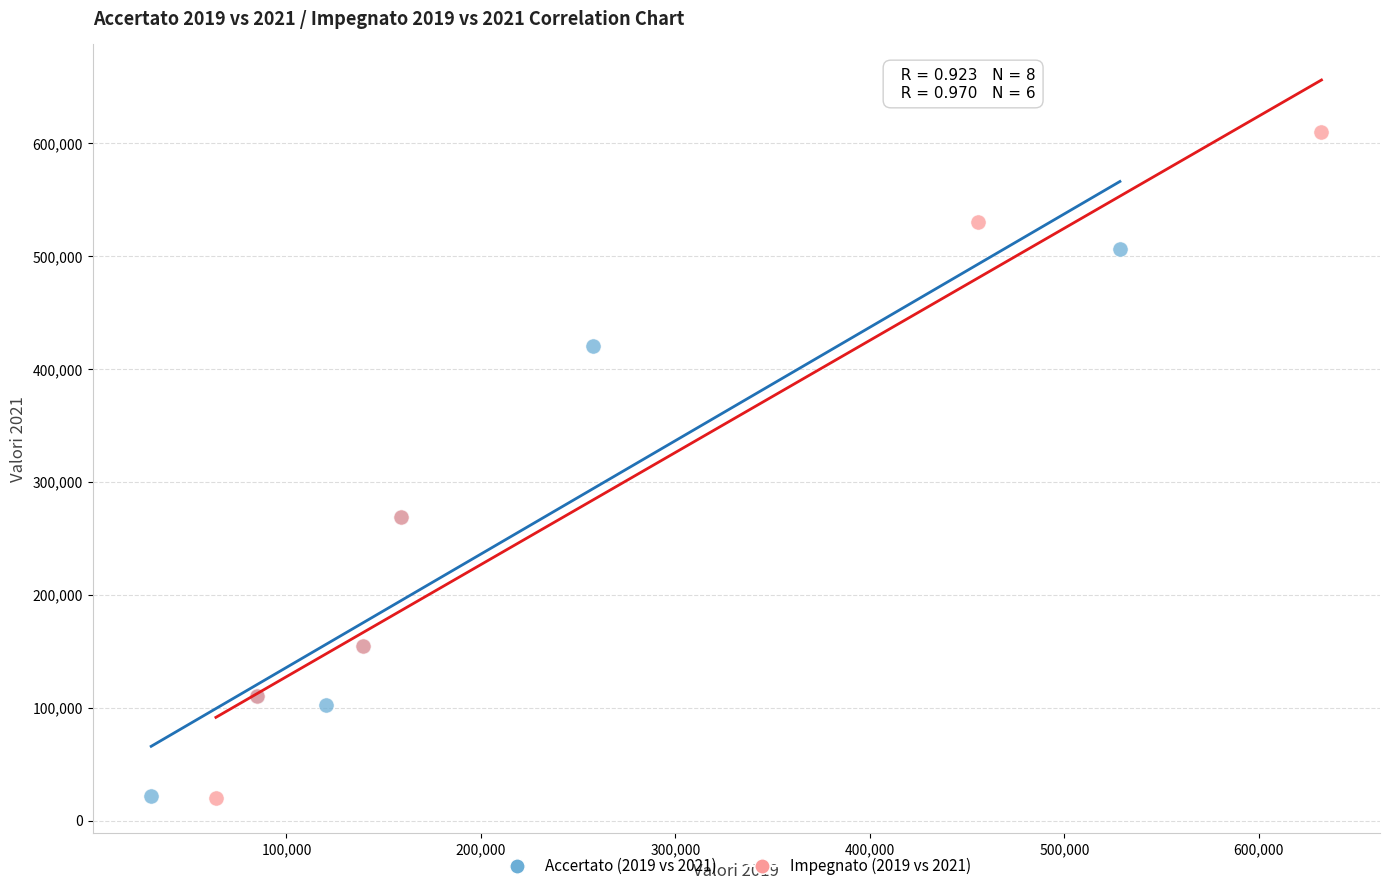

Which series has the largest Y range (max minus min)?

Impegnato (2019 vs 2021)